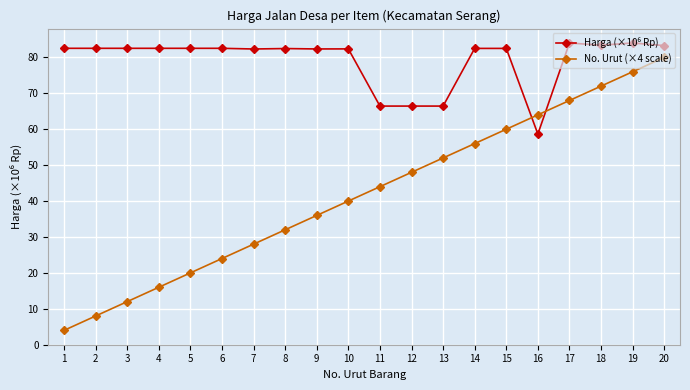

Which series has the widest spread of values?

No. Urut (×4 scale)